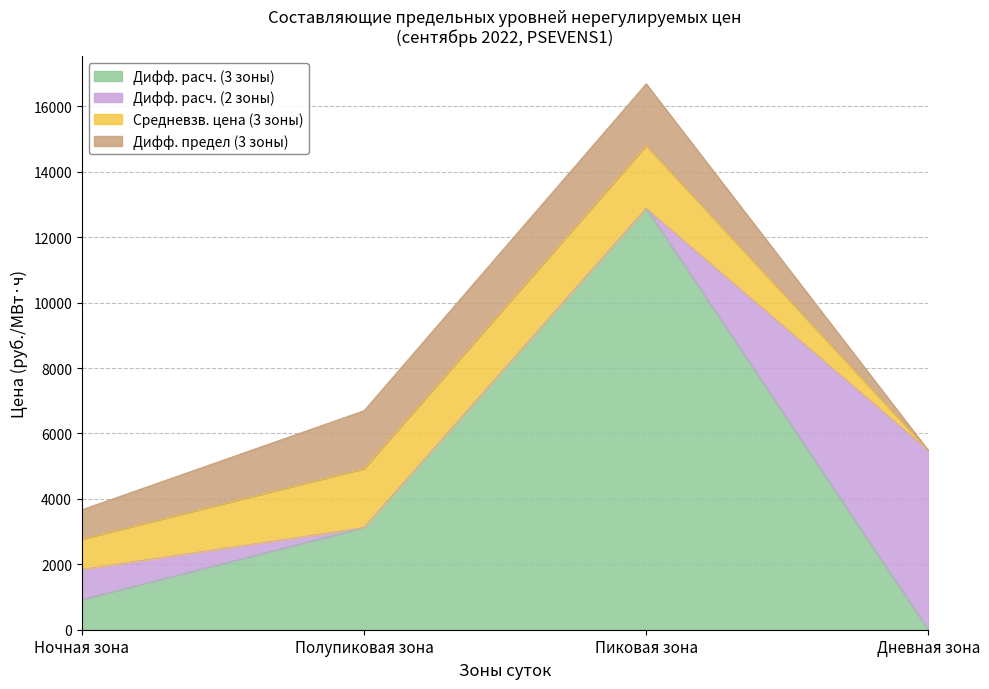

What is the difference between the highest and lowest values at Ночная зона?

25.8